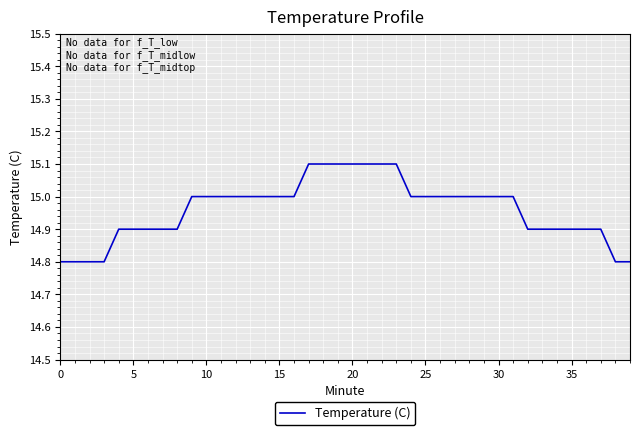

Reading left to right, list all the values displayed in this chart.

14.8	14.8	14.8	14.8	14.9	14.9	14.9	14.9	14.9	15.0	15.0	15.0	15.0	15.0	15.0	15.0	15.0	15.1	15.1	15.1	15.1	15.1	15.1	15.1	15.0	15.0	15.0	15.0	15.0	15.0	15.0	15.0	14.9	14.9	14.9	14.9	14.9	14.9	14.8	14.8